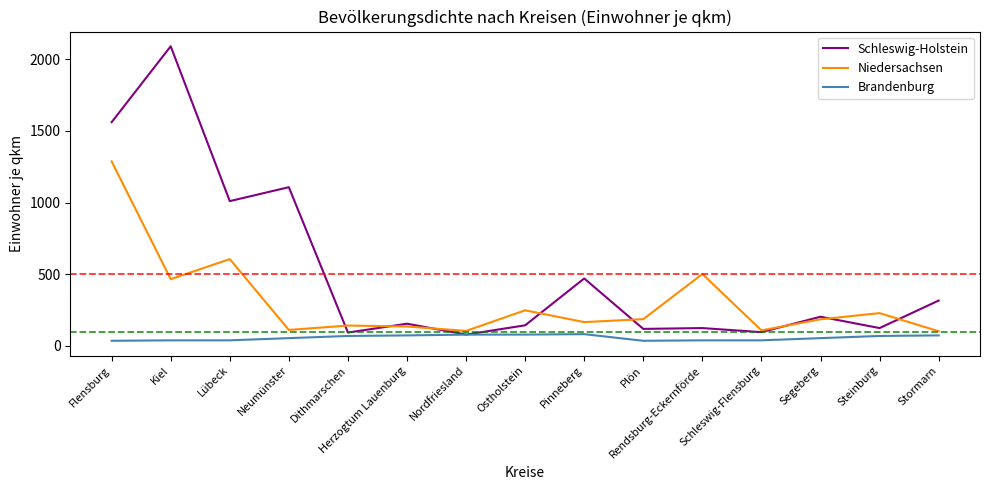

At which category is the sum across all series the highest?

Flensburg